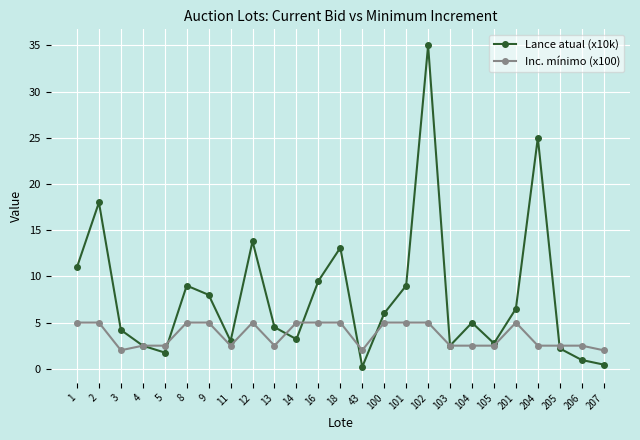

How many values in the Lance atual (x10k) series exceed 4?

15